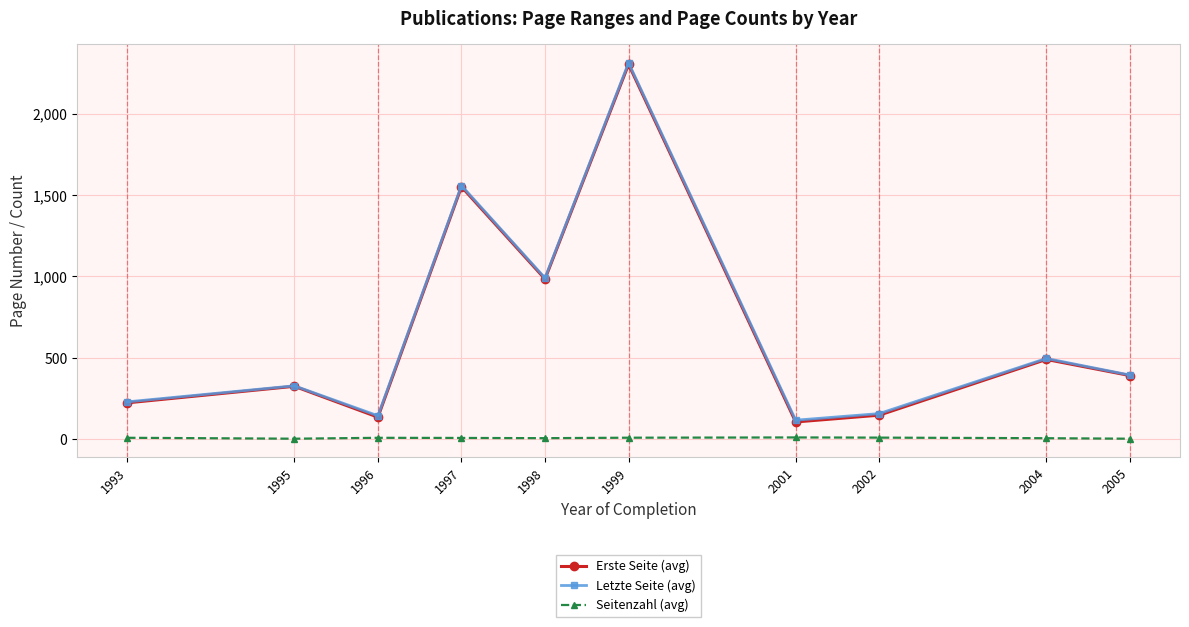

Between 1996 and 1997, which series saw the biggest shift?

Erste Seite (avg)